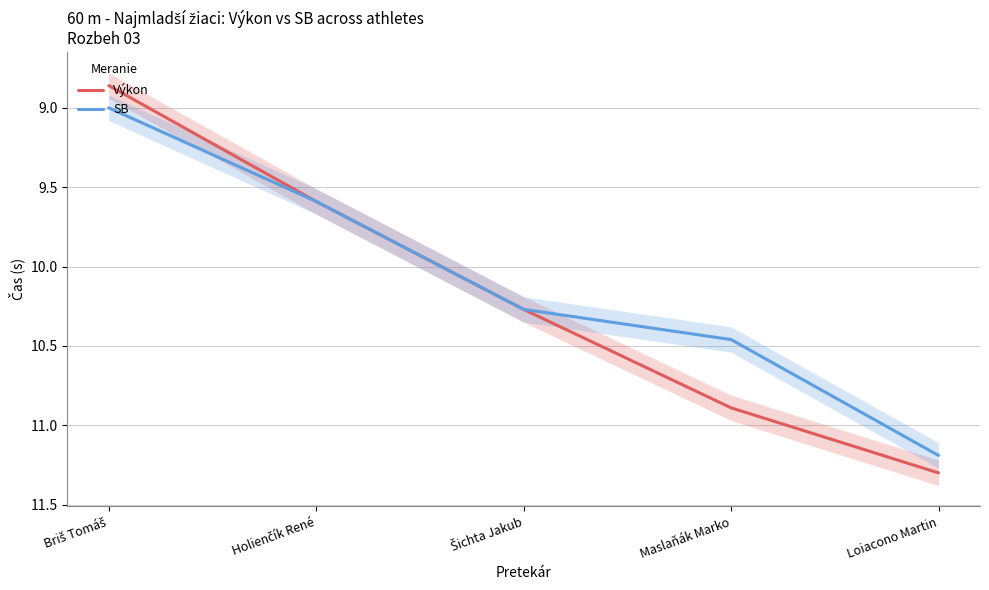

How many lines are shown in the chart?

2